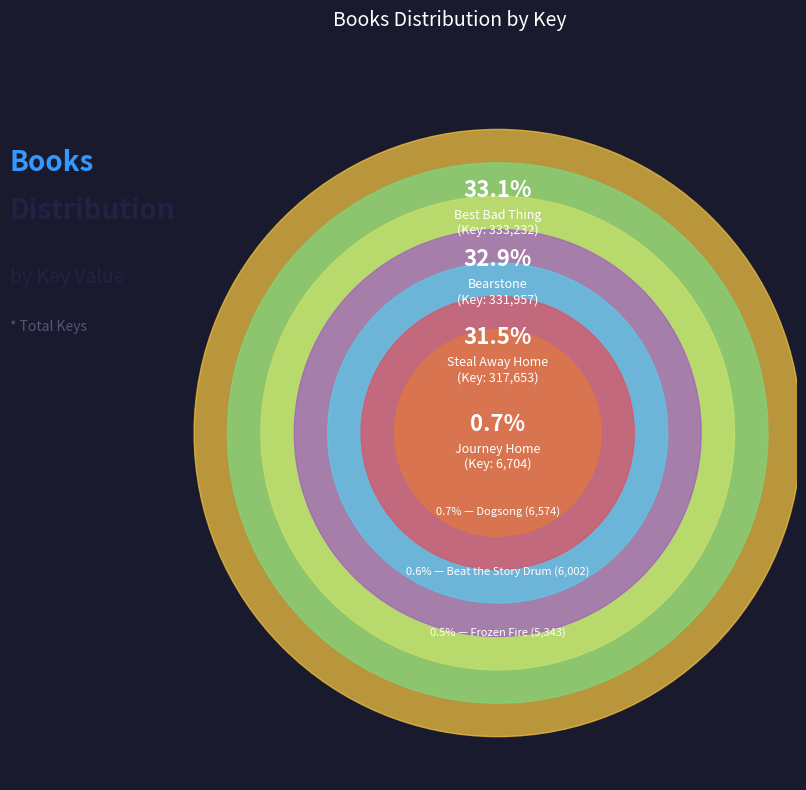

To the nearest percent, what is the average slice percentage?

14%